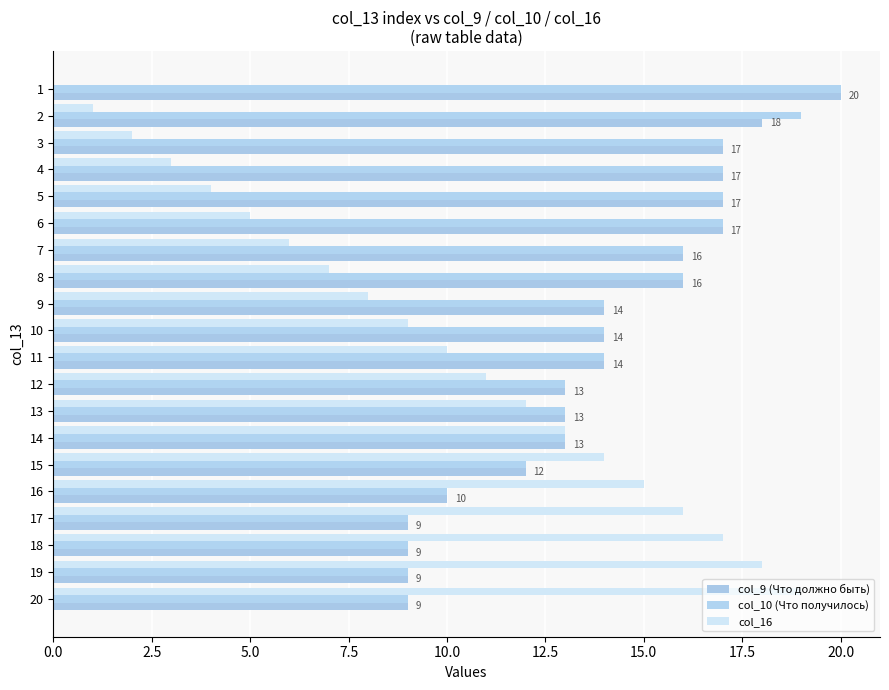

Reading right to left, extract all data points from this chart.

col_9 (Что должно быть): 9	9	9	9	10	12	13	13	13	14	14	14	16	16	17	17	17	17	18	20
col_10 (Что получилось): 9	9	9	9	10	12	13	13	13	14	14	14	16	16	17	17	17	17	19	20
col_16: 19	18	17	16	15	14	13	12	11	10	9	8	7	6	5	4	3	2	1	0